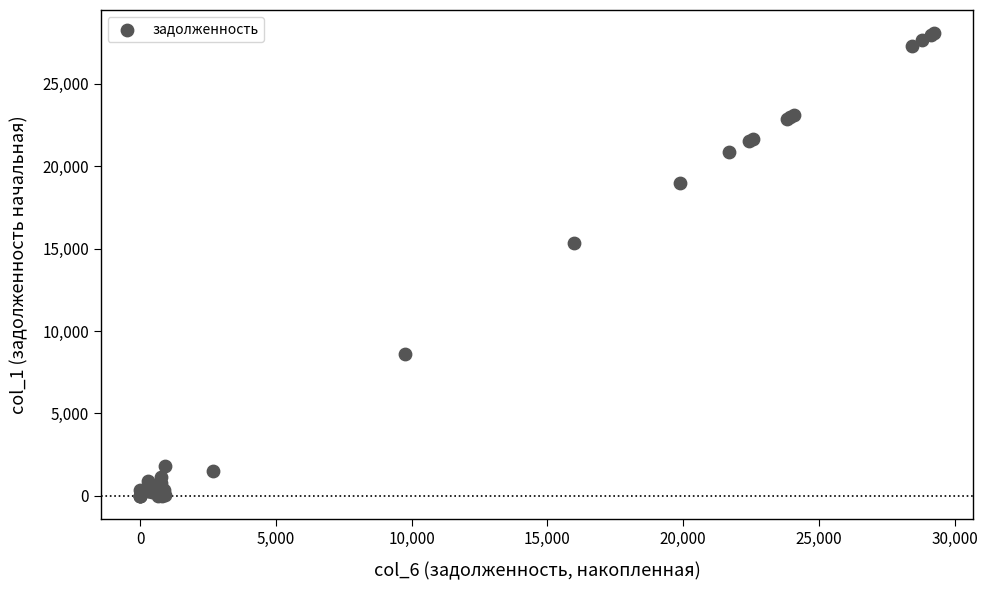

What Y value in the scatter plot is closest to 14032?

15350.6